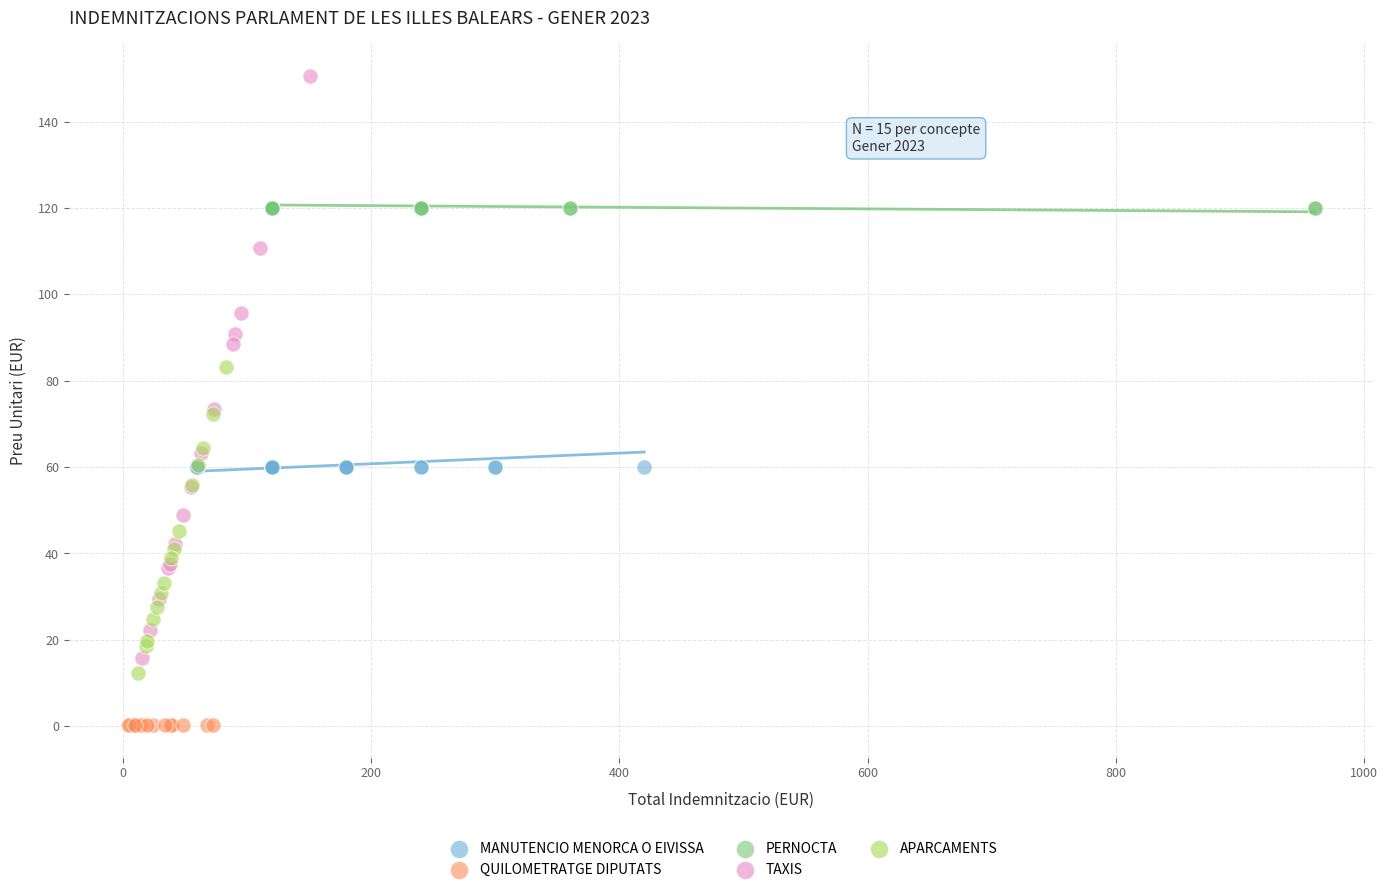

Which series reaches the maximum Y coordinate?

TAXIS